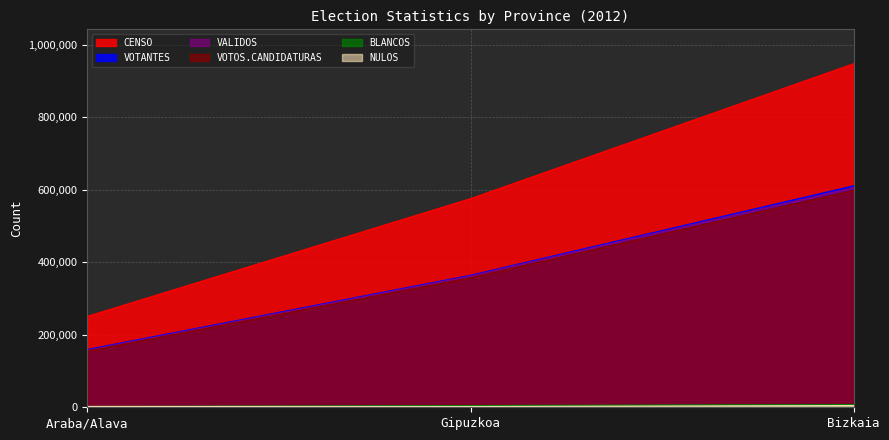

Is it true that BLANCOS equals 7001 at Gipuzkoa?

False